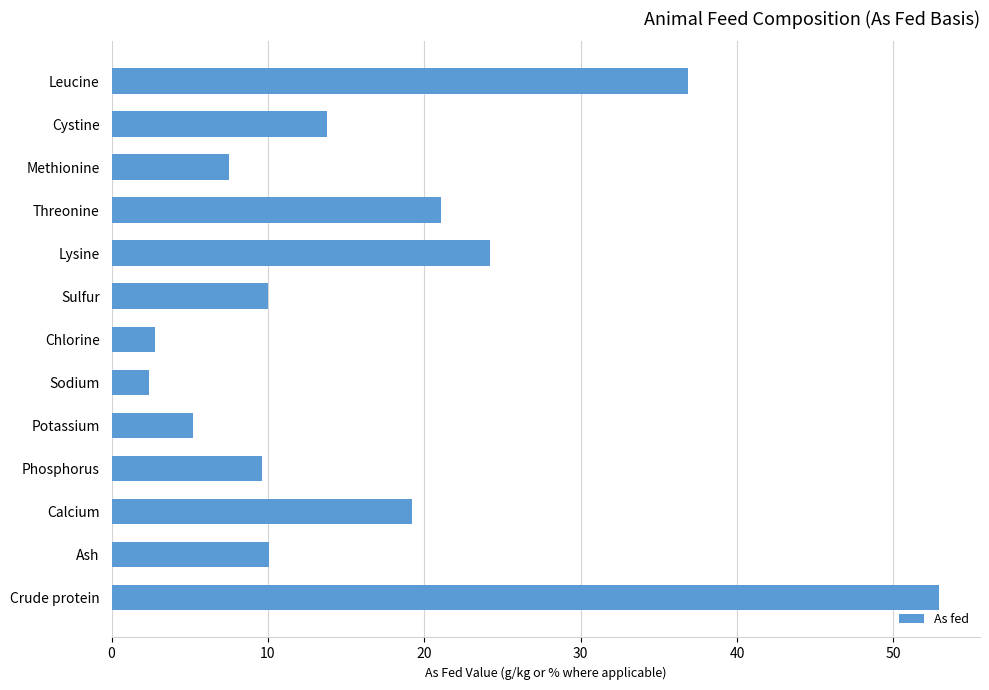

Where is the data nearest to the value 27?

Lysine